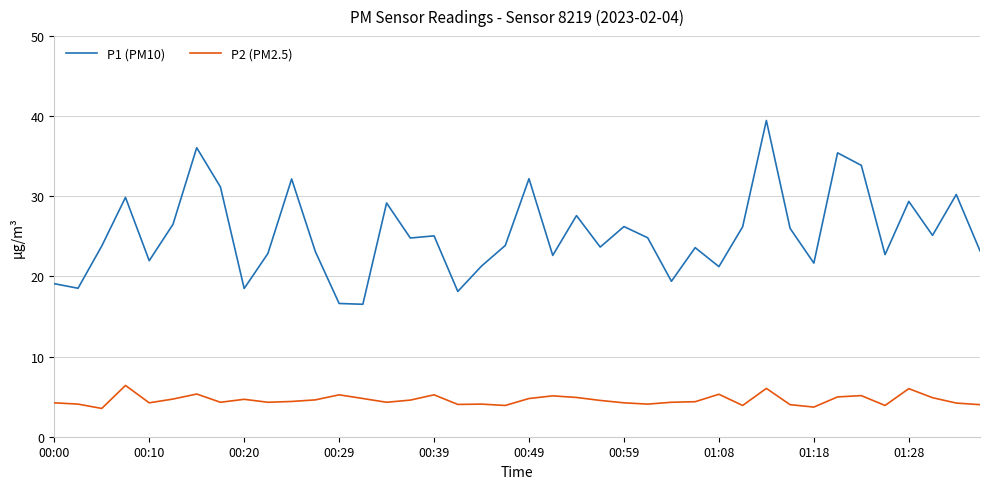

List the series in order of their peak value, lowest first.

P2 (PM2.5), P1 (PM10)